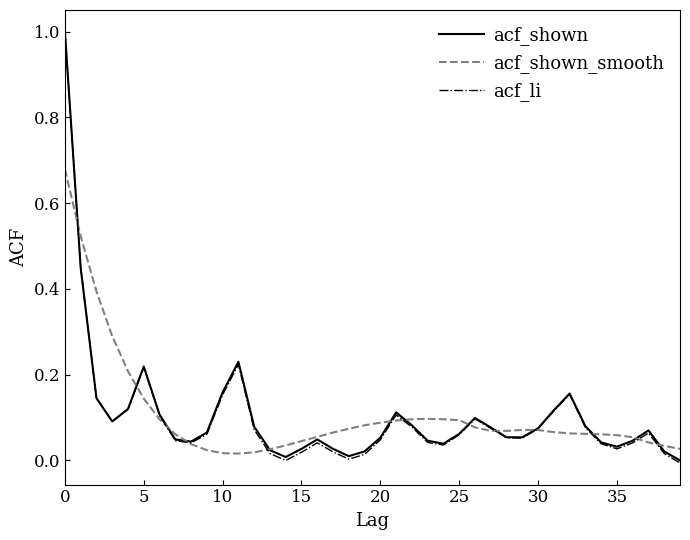

What is the greatest value displayed?

1.0